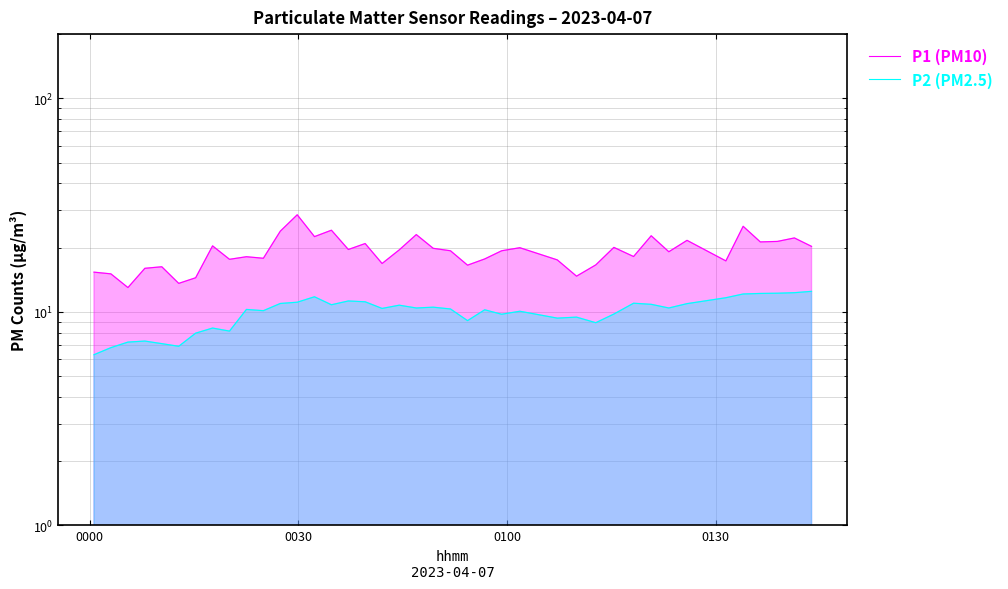

Which label corresponds to the smallest value in the chart?

0000